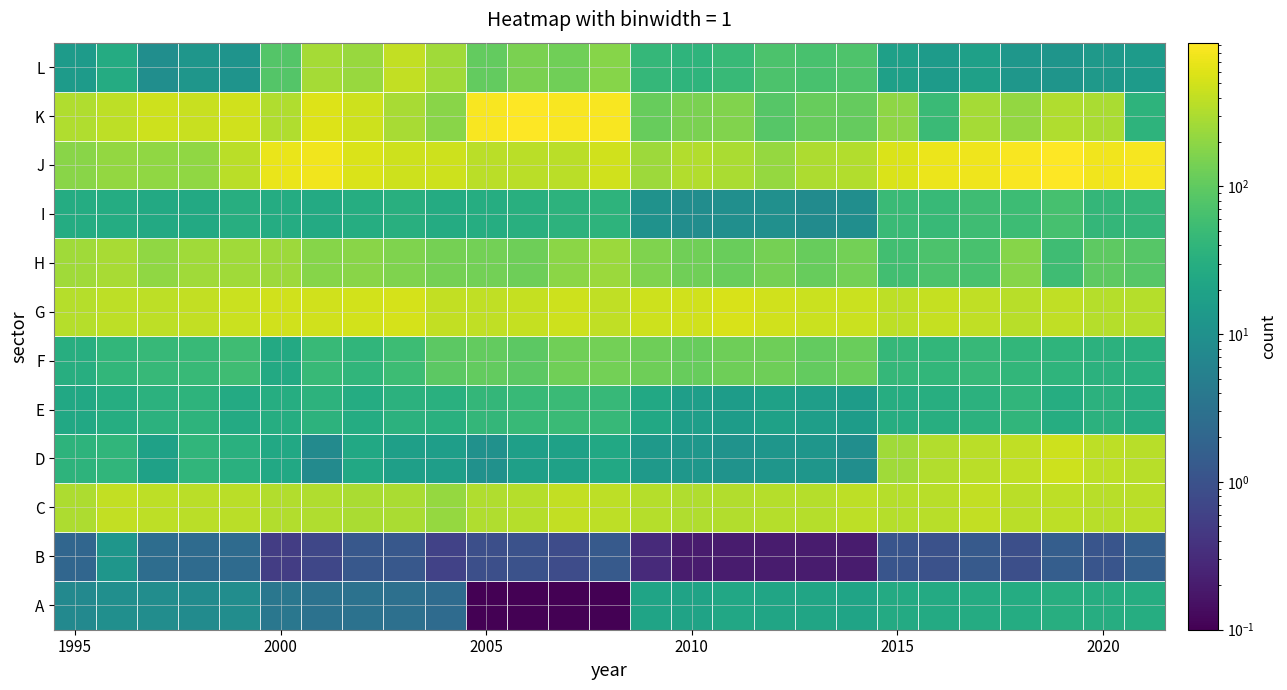

Reading left to right, list all the values displayed in this chart.

A: 0=7.5	1=9.2	2=8.7	3=8.0	4=8.7	5=3.7	6=3.2	7=3.2	8=2.8	9=2.4	10=0.0	11=0.0	12=0.0	13=0.0	14=20.6	15=20.1	16=23.6	17=22.0	18=21.6	19=21.1	20=25.8	21=25.6	22=26.8	23=27.4	24=30.9	25=29.7	26=29.3
B: 0=2.0	1=12.2	2=2.5	3=2.4	4=2.4	5=0.5	6=0.7	7=1.2	8=1.2	9=0.6	10=0.9	11=1.0	12=0.8	13=1.3	14=0.3	15=0.2	16=0.2	17=0.2	18=0.2	19=0.2	20=1.1	21=1.0	22=1.3	23=0.9	24=1.5	25=1.1	26=1.6
C: 0=309.4	1=412.4	2=380.3	3=358.6	4=361.7	5=333.2	6=318.7	7=292.3	8=298.6	9=218.0	10=318.5	11=337.2	12=403.2	13=382.3	14=341.0	15=318.4	16=324.4	17=335.7	18=334.9	19=382.0	20=343.9	21=354.7	22=410.2	23=370.7	24=377.8	25=356.0	26=363.3
D: 0=37.2	1=40.4	2=18.8	3=40.0	4=32.9	5=24.1	6=7.7	7=24.1	8=16.7	9=16.0	10=9.9	11=16.7	12=18.7	13=24.0	14=13.8	15=12.7	16=11.1	17=12.2	18=12.2	19=8.9	20=253.7	21=330.7	22=366.7	23=392.8	24=463.3	25=381.3	26=358.3
E: 0=23.7	1=28.5	2=34.8	3=37.2	4=26.2	5=29.2	6=35.8	7=27.5	8=35.0	9=33.8	10=42.7	11=48.4	12=48.5	13=46.1	14=24.0	15=16.1	16=15.0	17=19.1	18=16.1	19=15.1	20=29.6	21=30.9	22=34.8	23=39.2	24=29.2	25=34.1	26=29.5
F: 0=31.3	1=40.8	2=45.6	3=47.9	4=54.9	5=25.2	6=47.1	7=39.8	8=53.6	9=94.9	10=102.6	11=95.4	12=127.8	13=133.6	14=127.1	15=113.3	16=124.0	17=126.6	18=106.3	19=115.5	20=44.3	21=41.0	22=45.4	23=41.7	24=38.2	25=34.2	26=33.7
G: 0=337.3	1=372.6	2=378.9	3=409.4	4=445.6	5=481.7	6=481.0	7=501.7	8=525.1	9=413.2	10=396.6	11=423.8	12=460.9	13=396.1	14=469.3	15=478.3	16=533.0	17=480.2	18=452.0	19=450.9	20=375.5	21=413.5	22=395.8	23=357.8	24=387.0	25=345.1	26=343.5
H: 0=256.1	1=284.4	2=208.4	3=252.7	4=251.5	5=244.1	6=178.6	7=183.5	8=158.5	9=141.3	10=134.6	11=125.8	12=189.4	13=240.4	14=160.5	15=129.6	16=115.0	17=139.8	18=111.2	19=133.7	20=59.3	21=70.7	22=66.8	23=181.6	24=55.5	25=97.5	26=82.9
I: 0=27.5	1=27.4	2=25.2	3=25.2	4=31.2	5=28.2	6=26.0	7=28.6	8=31.9	9=26.9	10=29.2	11=31.8	12=35.5	13=36.7	14=10.7	15=8.7	16=9.1	17=9.4	18=7.9	19=9.0	20=50.0	21=47.2	22=54.1	23=53.1	24=63.5	25=42.5	26=43.1
J: 0=185.1	1=215.9	2=203.4	3=206.5	4=358.8	5=690.1	6=765.7	7=555.1	8=473.3	9=464.3	10=366.8	11=359.8	12=359.0	13=478.1	14=244.7	15=332.1	16=299.4	17=223.2	18=307.0	19=330.0	20=551.0	21=722.9	22=745.1	23=854.6	24=940.6	25=771.8	26=839.9
K: 0=320.7	1=379.7	2=476.5	3=432.1	4=480.8	5=313.5	6=572.6	7=462.9	8=286.8	9=183.3	10=862.3	11=939.4	12=859.9	13=868.1	14=112.3	15=148.5	16=164.6	17=83.8	18=110.6	19=108.6	20=198.0	21=50.1	22=279.0	23=213.4	24=314.7	25=290.3	26=37.3
L: 0=14.4	1=27.3	2=8.9	3=12.1	4=11.4	5=80.4	6=277.0	7=232.8	8=411.5	9=254.0	10=105.3	11=149.7	12=128.4	13=180.5	14=45.0	15=38.8	16=47.0	17=69.4	18=65.3	19=73.7	20=17.3	21=14.4	22=17.2	23=12.6	24=12.0	25=13.8	26=14.4